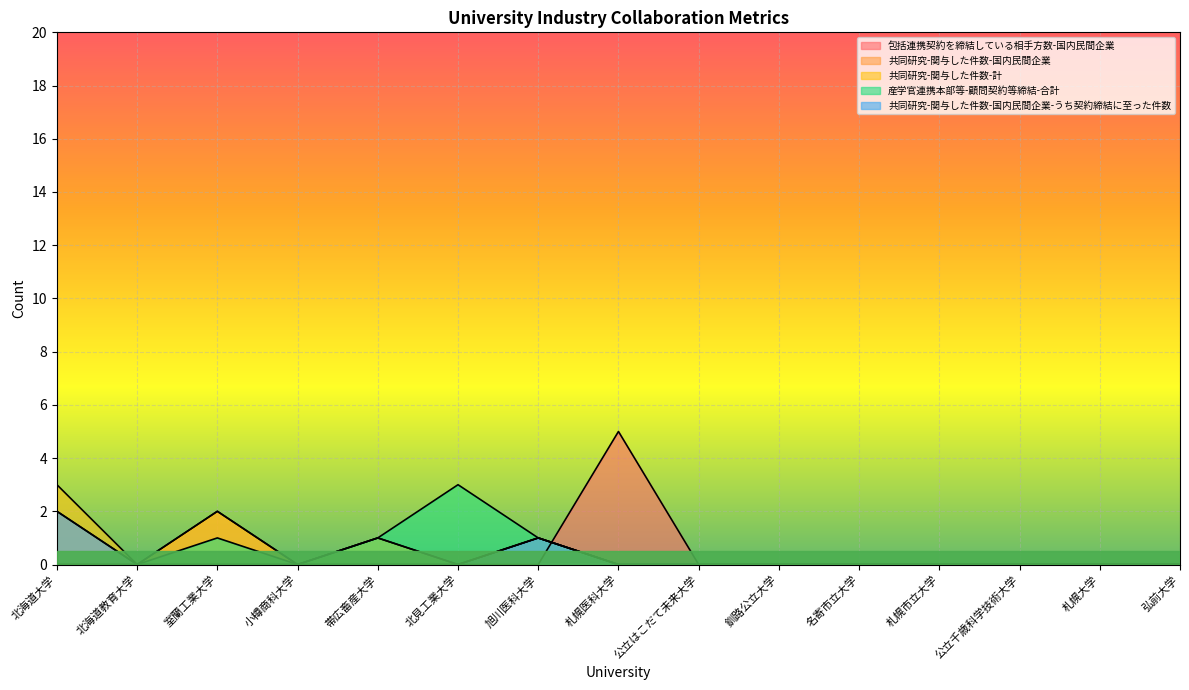

What are all the series names shown in the legend?

包括連携契約を締結している相手方数-国内民間企業, 共同研究-関与した件数-国内民間企業, 共同研究-関与した件数-計, 産学官連携本部等-顧問契約等締結-合計, 共同研究-関与した件数-国内民間企業-うち契約締結に至った件数